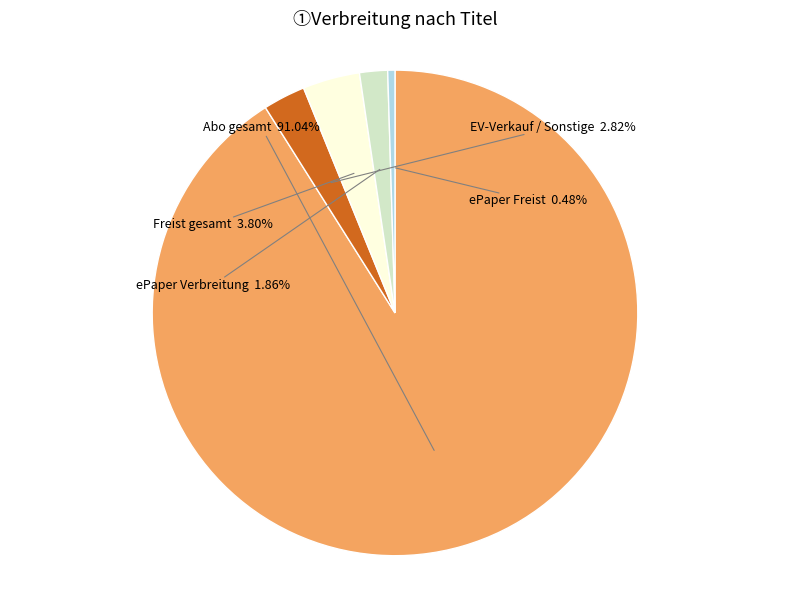

Does any single category account for the majority?

Yes